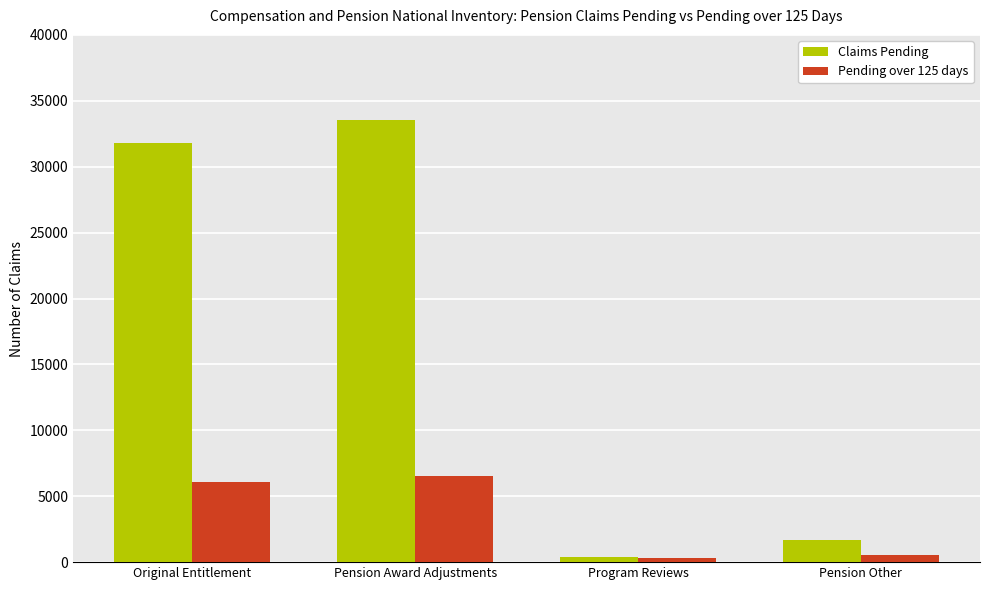

How many categories are shown in the chart?

4